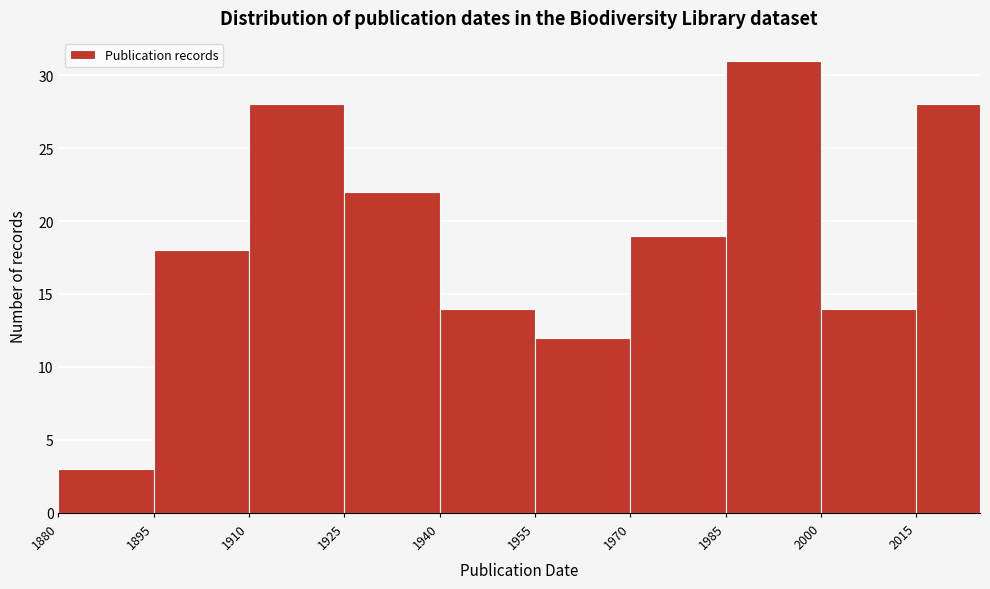

How tall is the bar that spans 1955 to 1970 on the x-axis? Neither the bar edges nor the heights are printed on the chart, so give them approximately, as read against the axes.

12